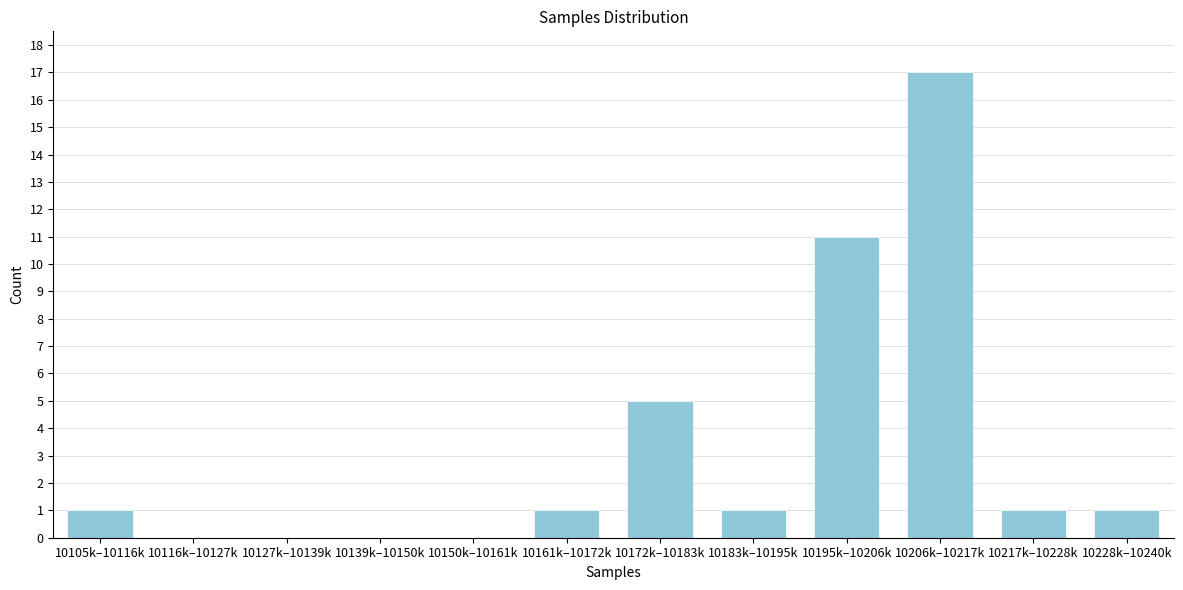

Reading left to right, extract all data points from this chart.

10105k–10116k=1	10116k–10127k=0	10127k–10139k=0	10139k–10150k=0	10150k–10161k=0	10161k–10172k=1	10172k–10183k=5	10183k–10195k=1	10195k–10206k=11	10206k–10217k=17	10217k–10228k=1	10228k–10240k=1